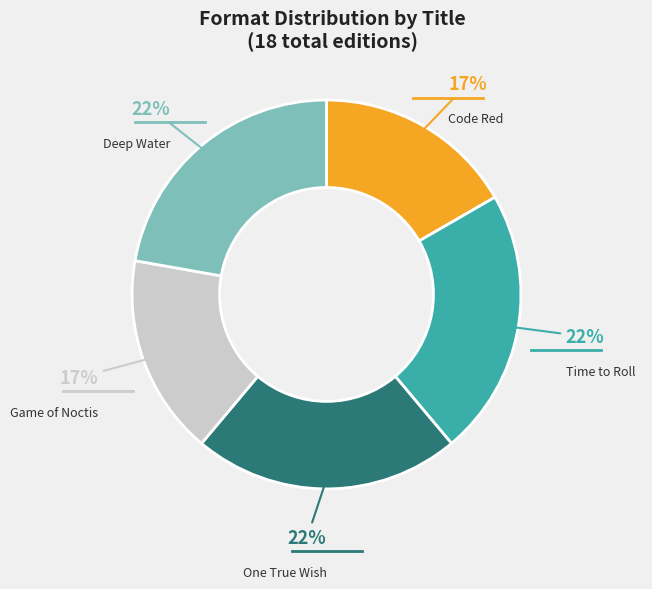

Count the number of slices in the pie.

5